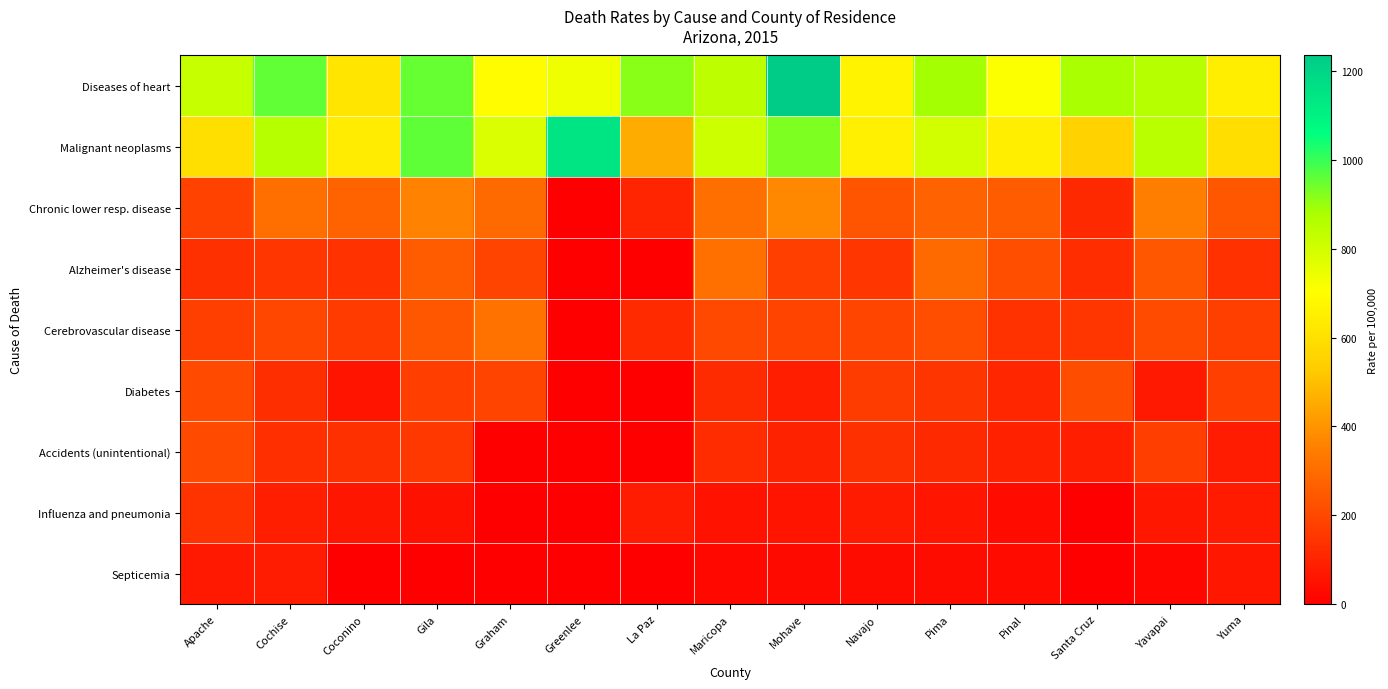

Which series has the largest total across all categories?

Diseases of heart